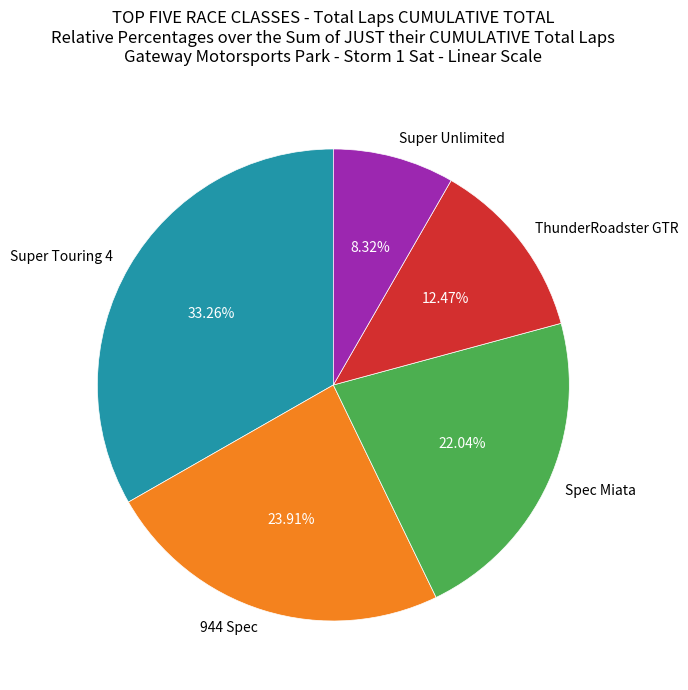

Does any single category account for the majority?

No